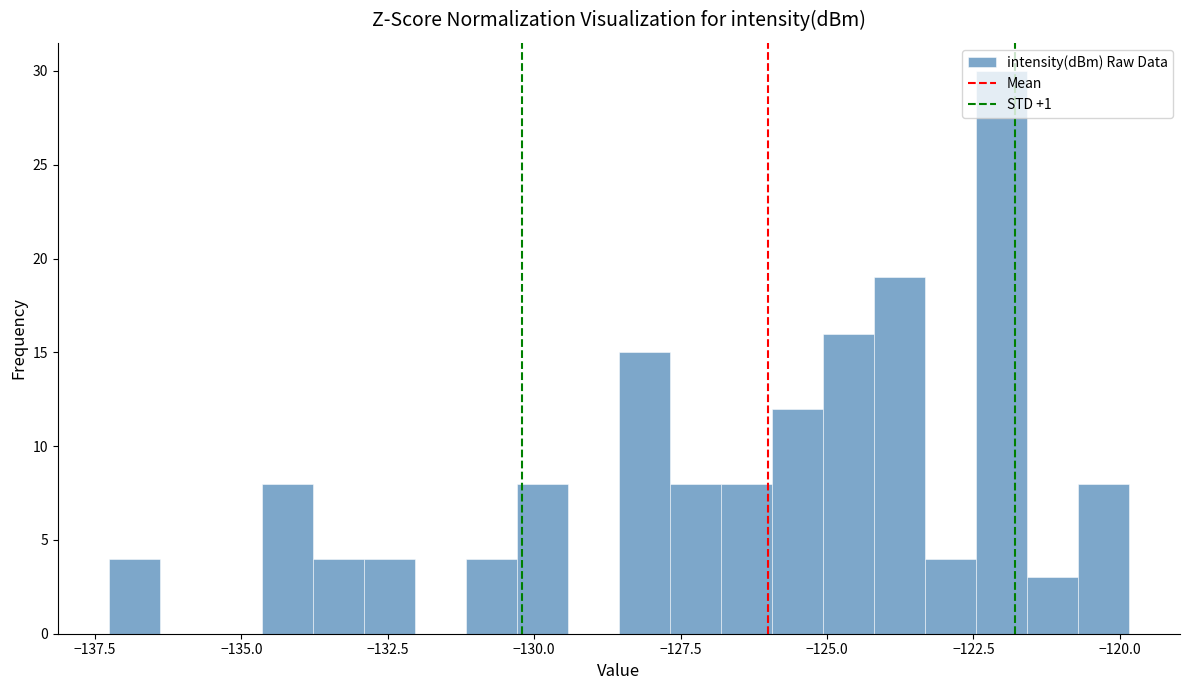

Read against the x-axis, roughly where is the centre of the tallest bar?

-122.0